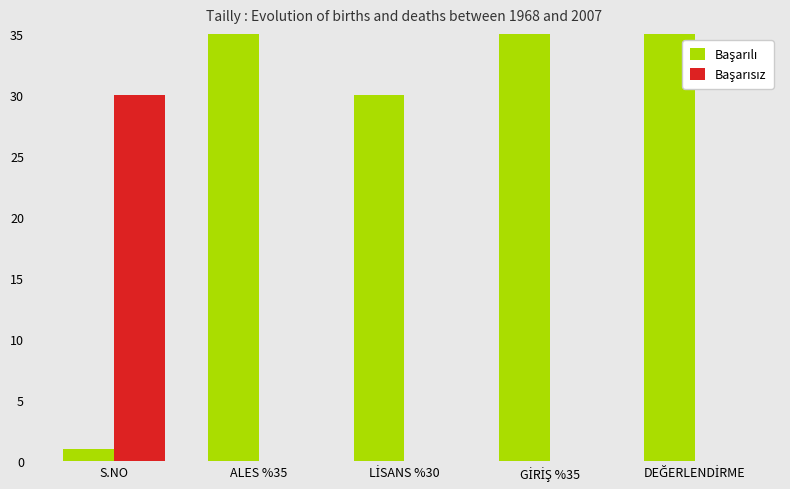

What is the sum of the Başarılı values at LİSANS %30 and GİRİŞ %35?

65